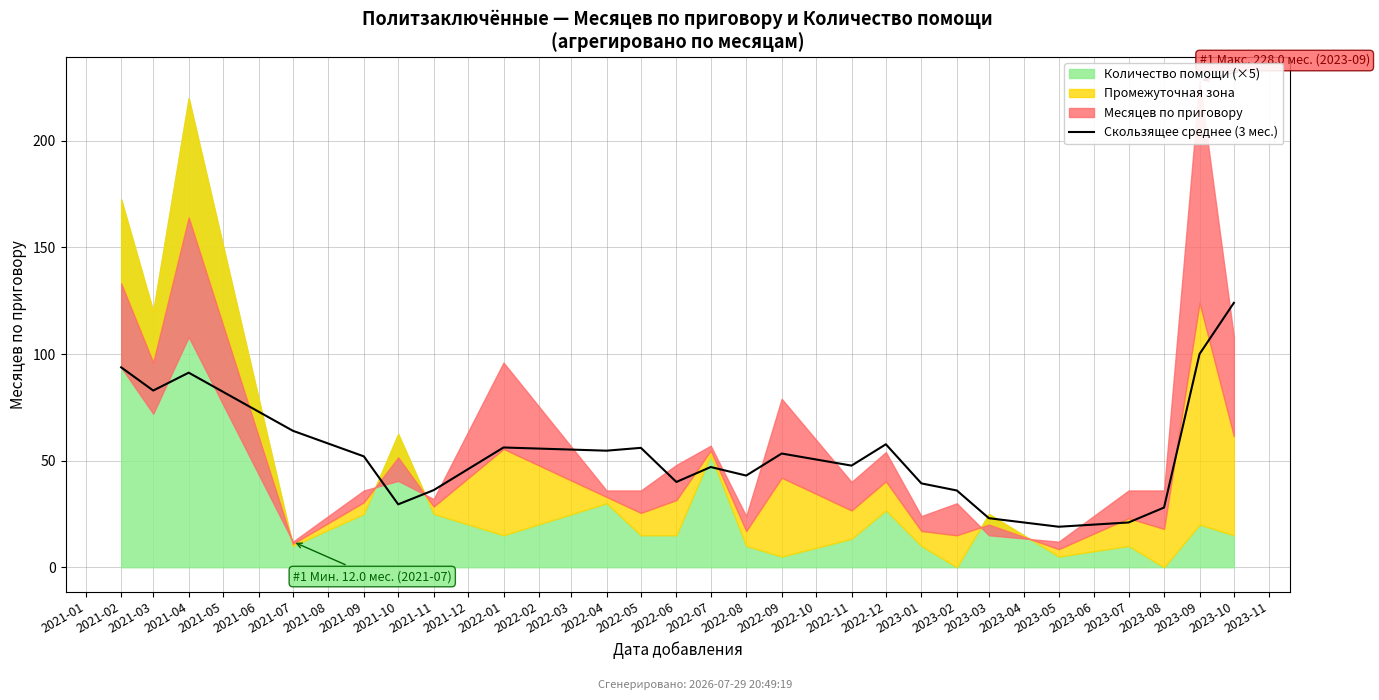

What is the sum of all values?

1295.4